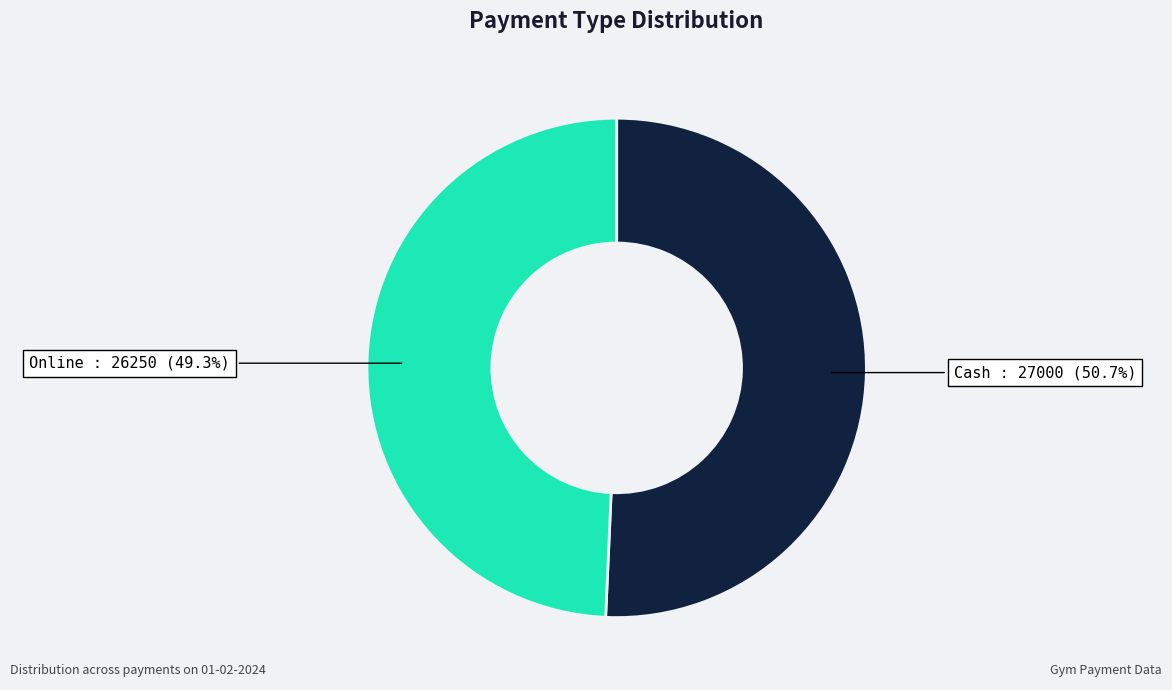

Approximately how many times larger is the value at Cash compared to Online?

1.0